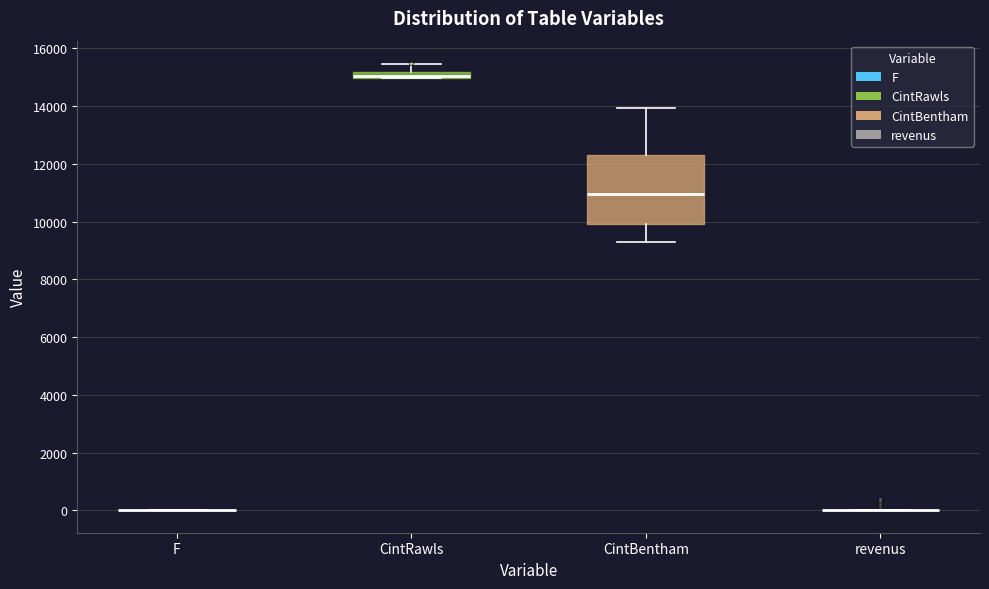

Which box is the tallest, from its lower edge to its upper edge?

CintBentham